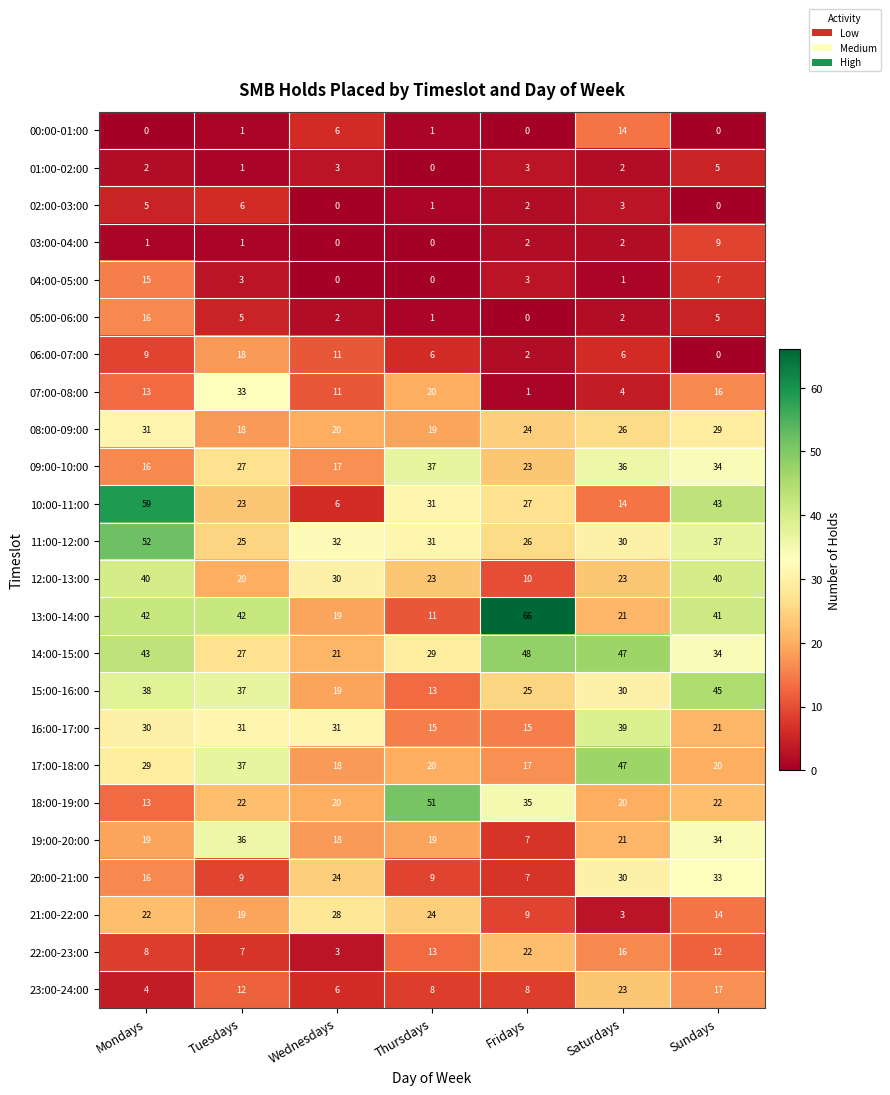

What is the approximate value of 21:00-22:00 at Tuesdays, to the nearest 5?

20